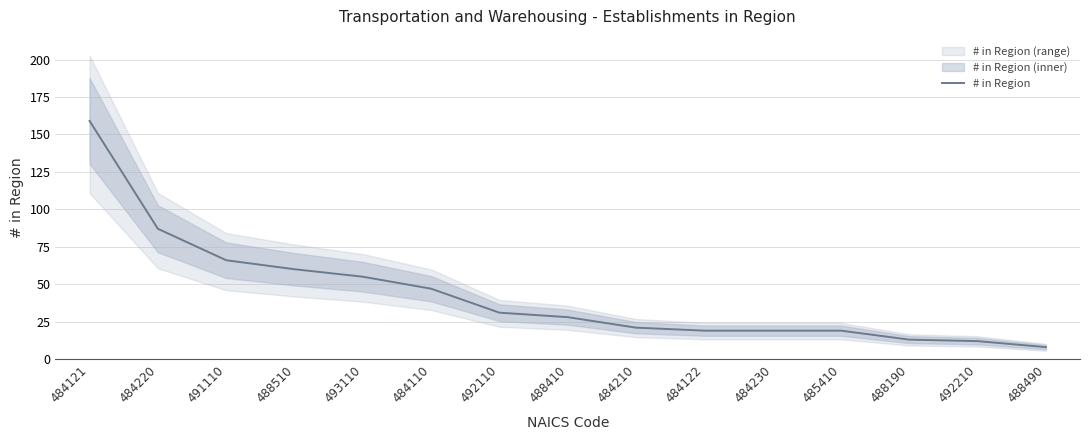

Which category has the highest value across all series?

484121